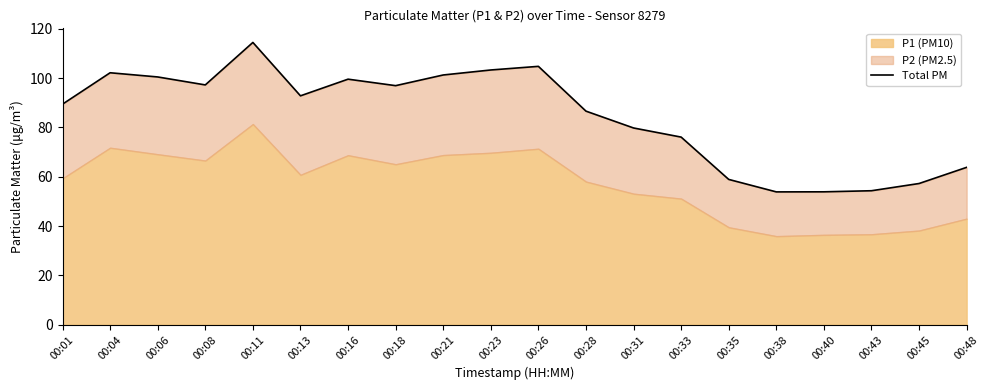

Between 00:11 and 00:40, which is larger?

00:11